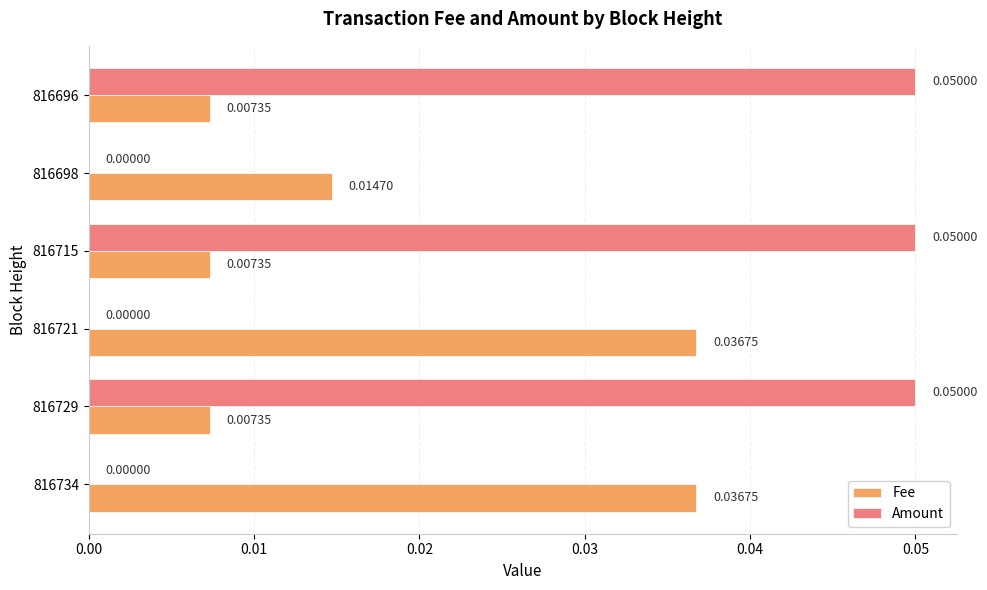

Between 816715 and 816698, which series saw the biggest shift?

Amount